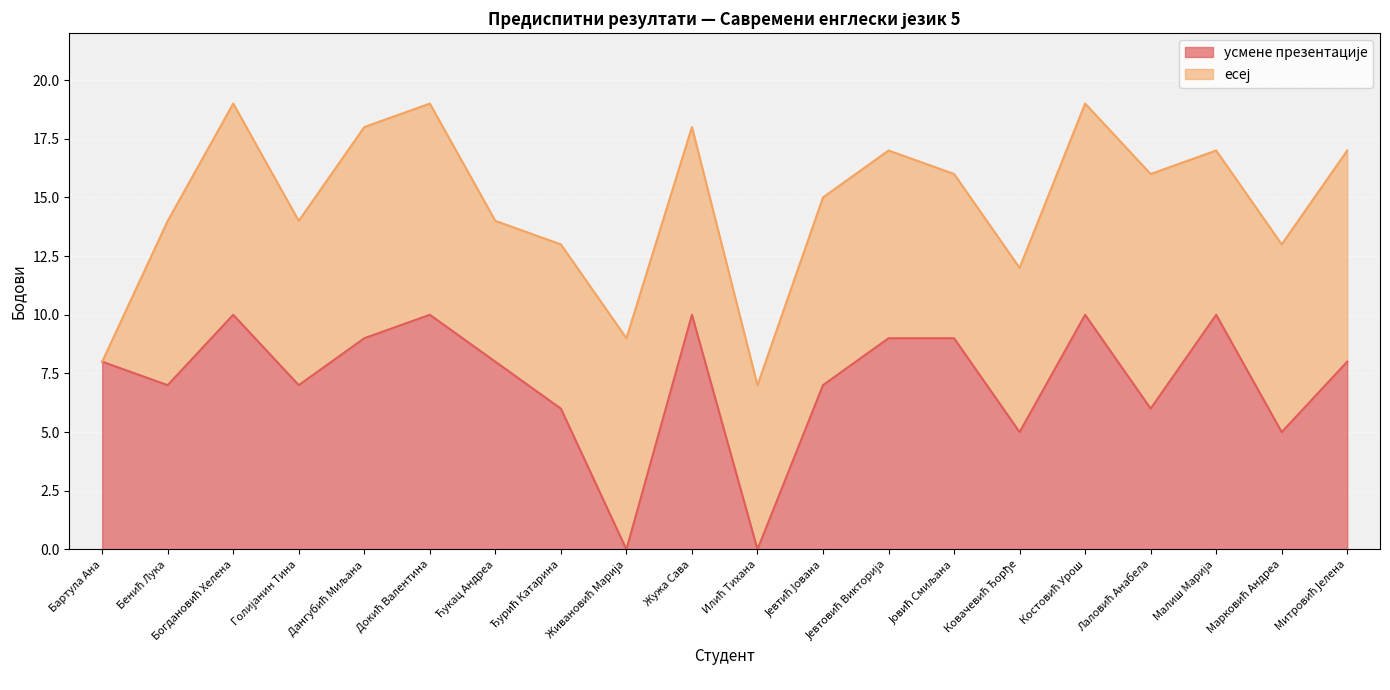

What is the total value across all series at Бартула Ана?

8